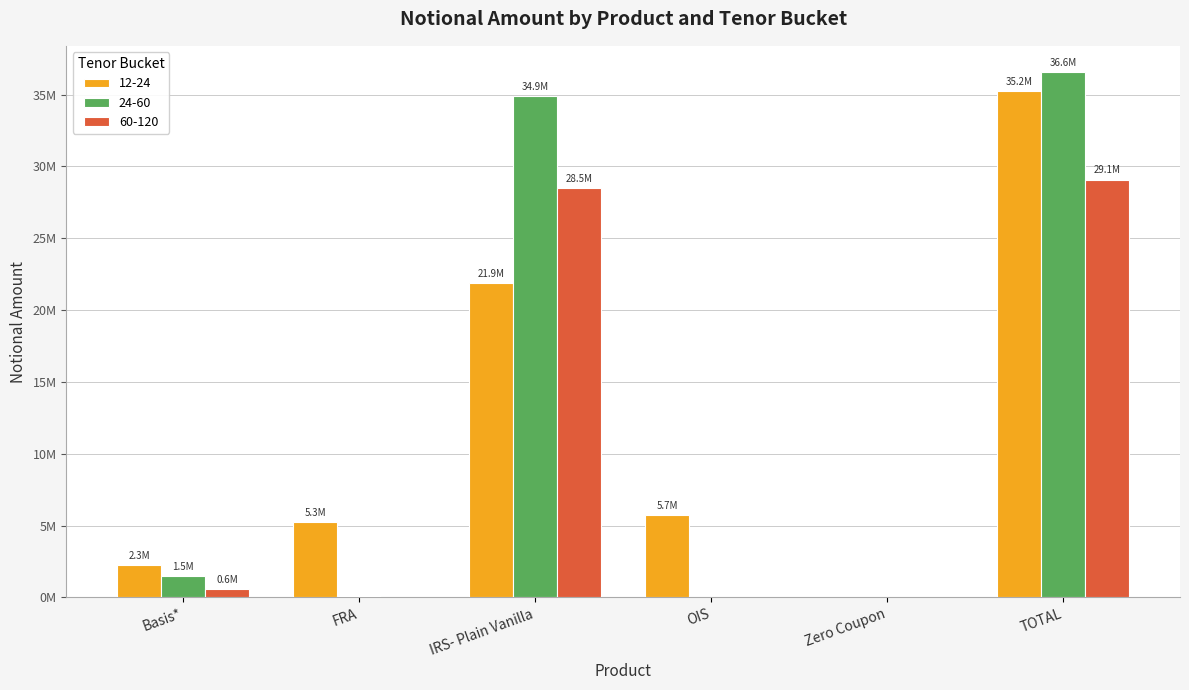

What are all the series names shown in the legend?

12-24, 24-60, 60-120